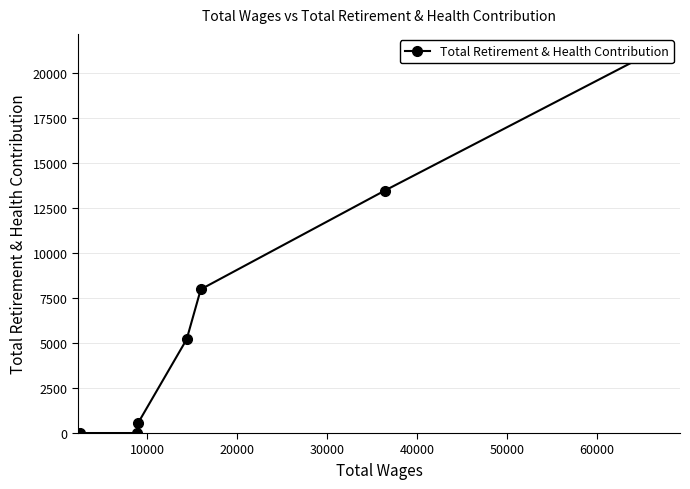

What is the value of the 4th point from the left?

5210